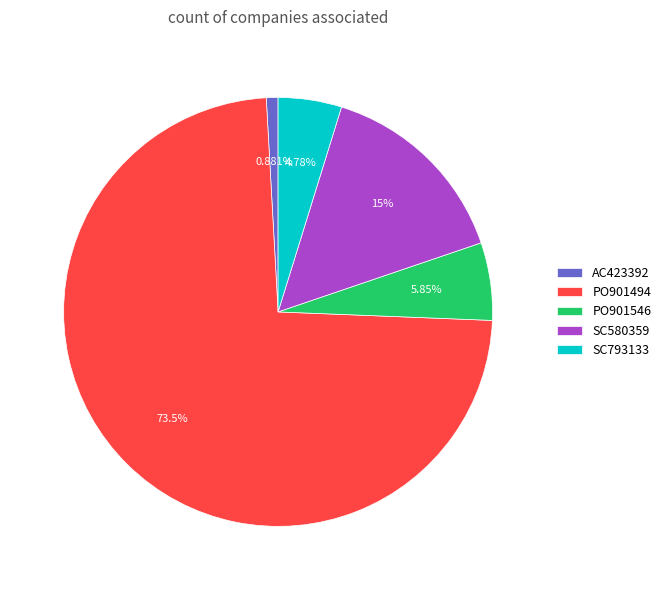

Is it true that PO901546 is 6% of the pie?

True